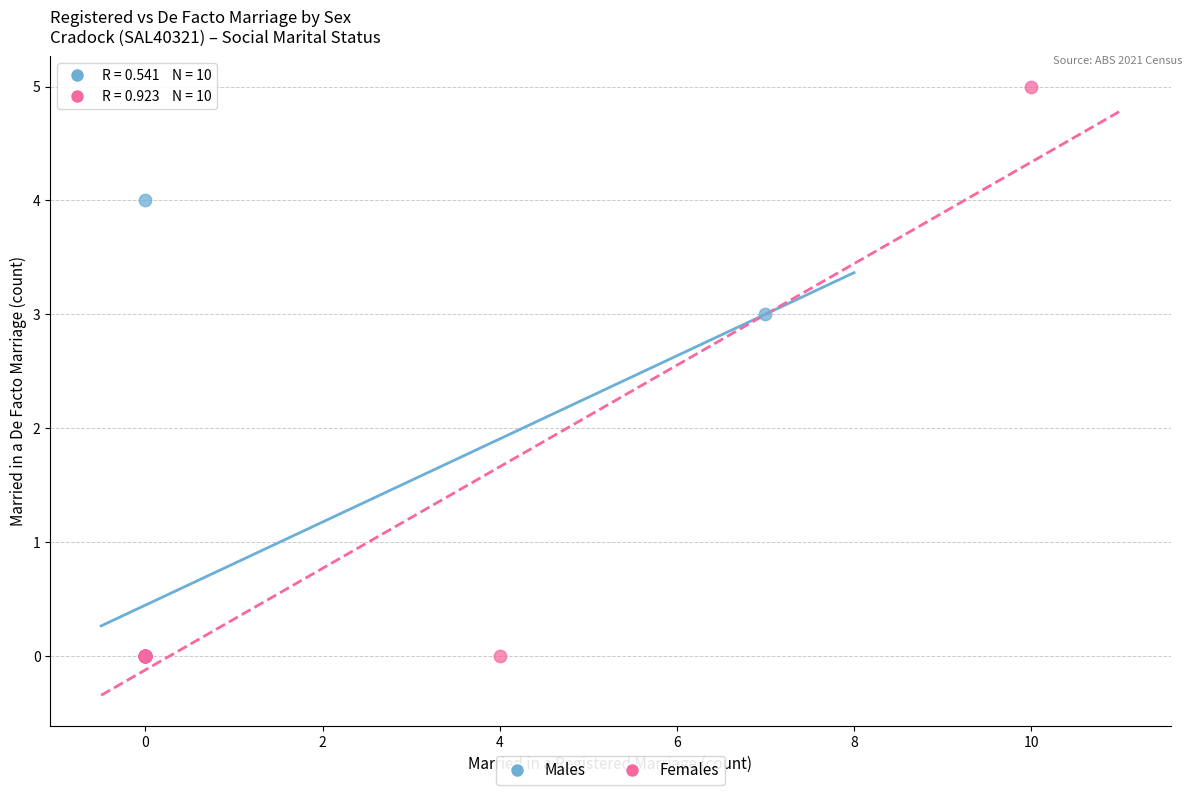

Which series reaches the maximum Y coordinate?

Females